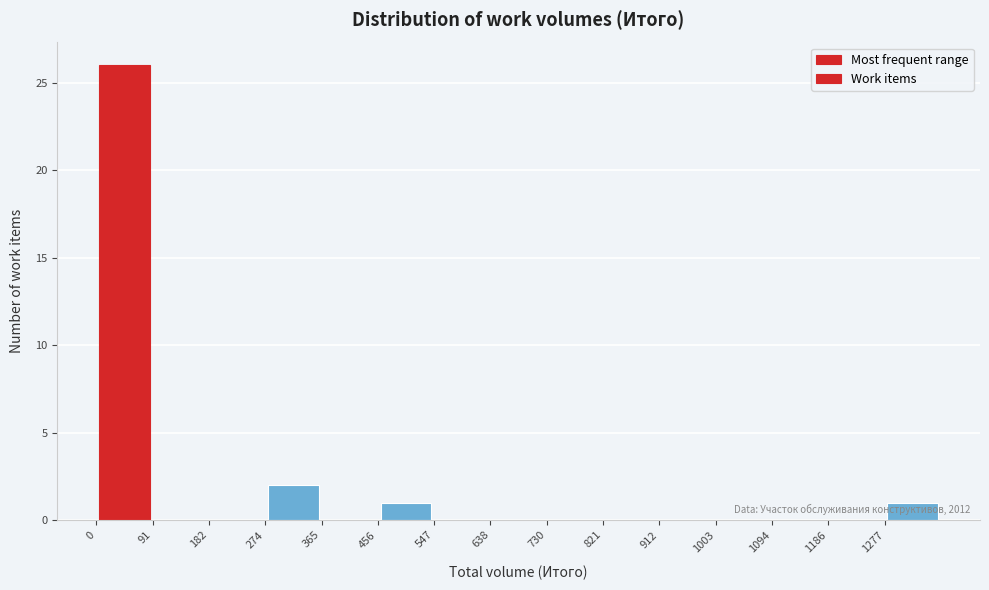

Which range on the x-axis has the tallest bar?

0 to 90